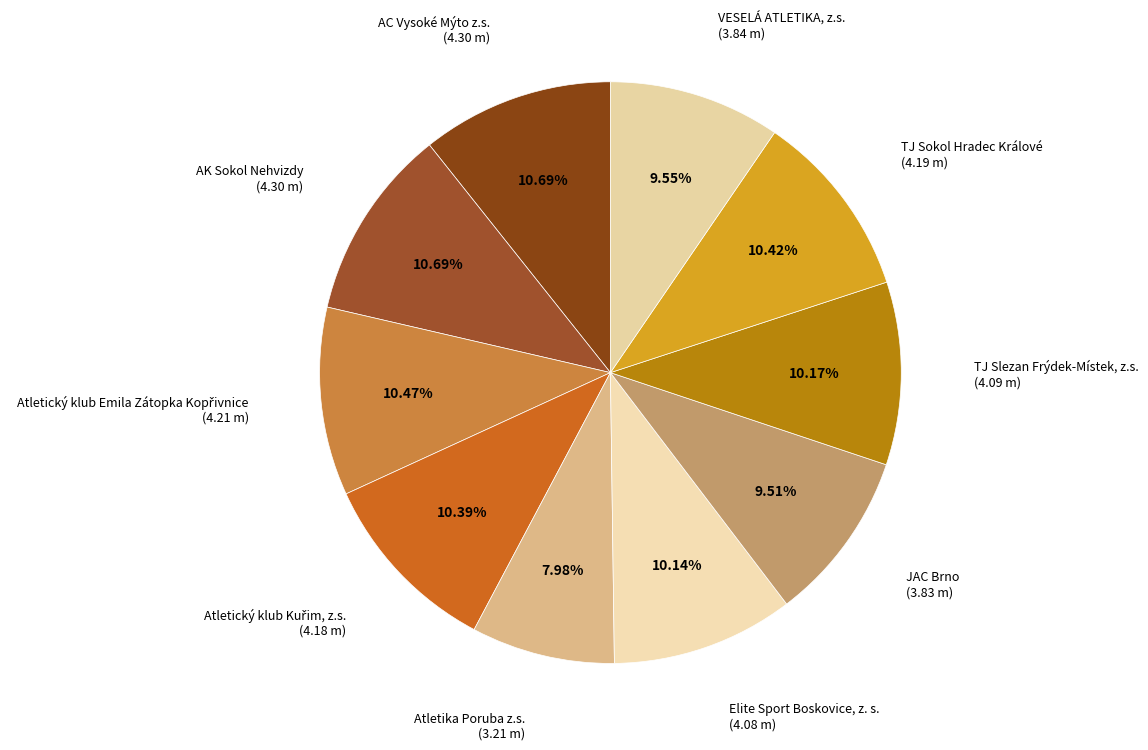

Is there any slice that represents more than half of the pie?

No